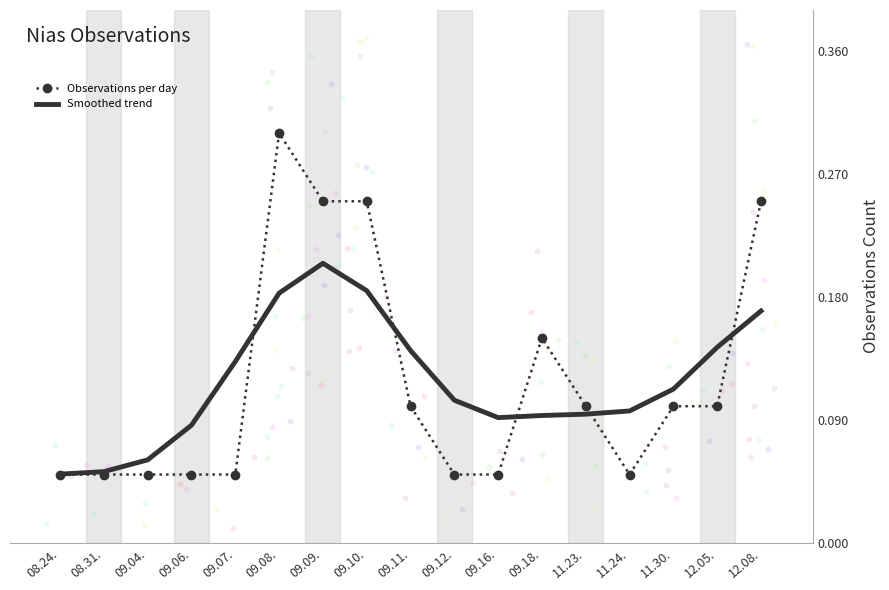

At how many categories does at least one series exceed 0?

17